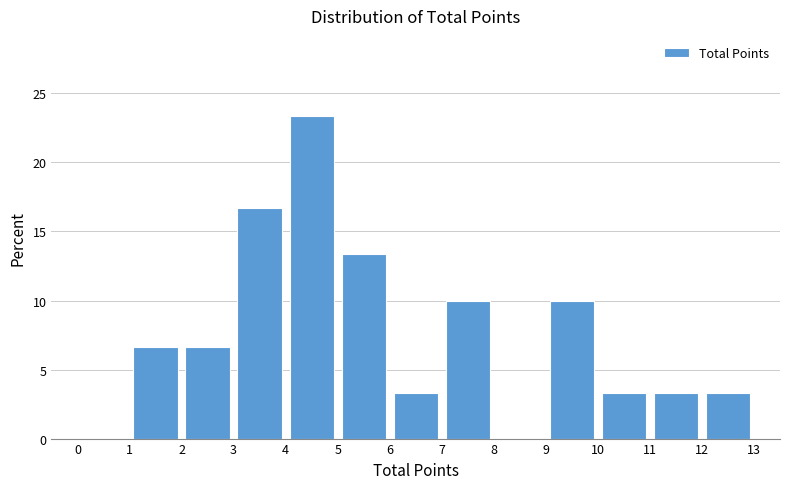

Over which range of the x-axis is the bar tallest?

4 to 5